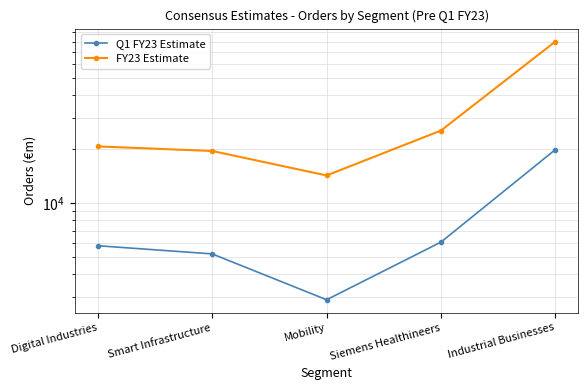

What is the average value of the Q1 FY23 Estimate series?

7969.8